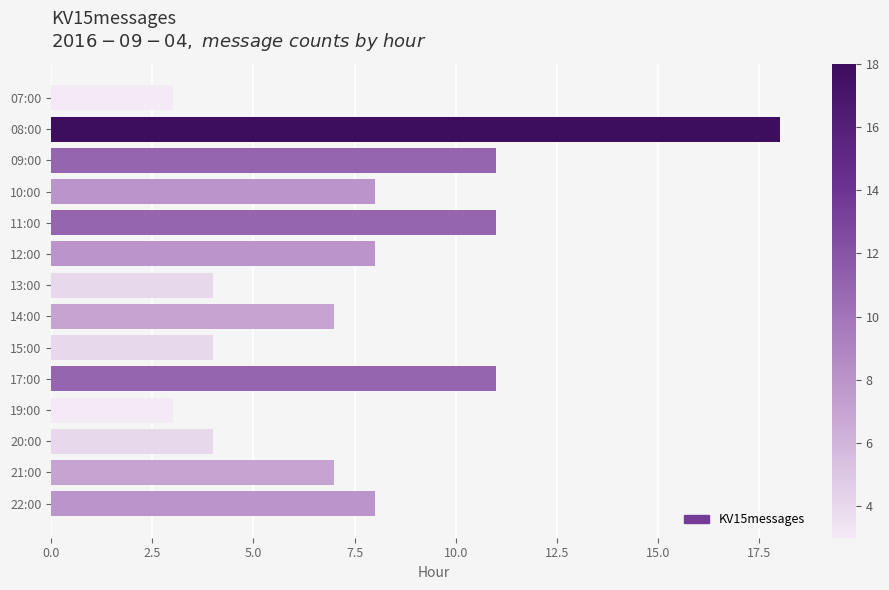

What is the label of the 3rd bar from the top?

09:00